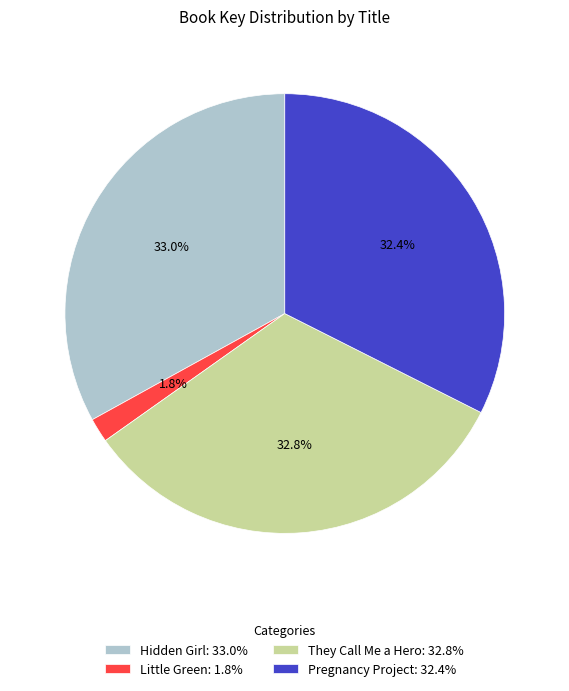

What is the total percentage of They Call Me a Hero and Pregnancy Project?

65.2%